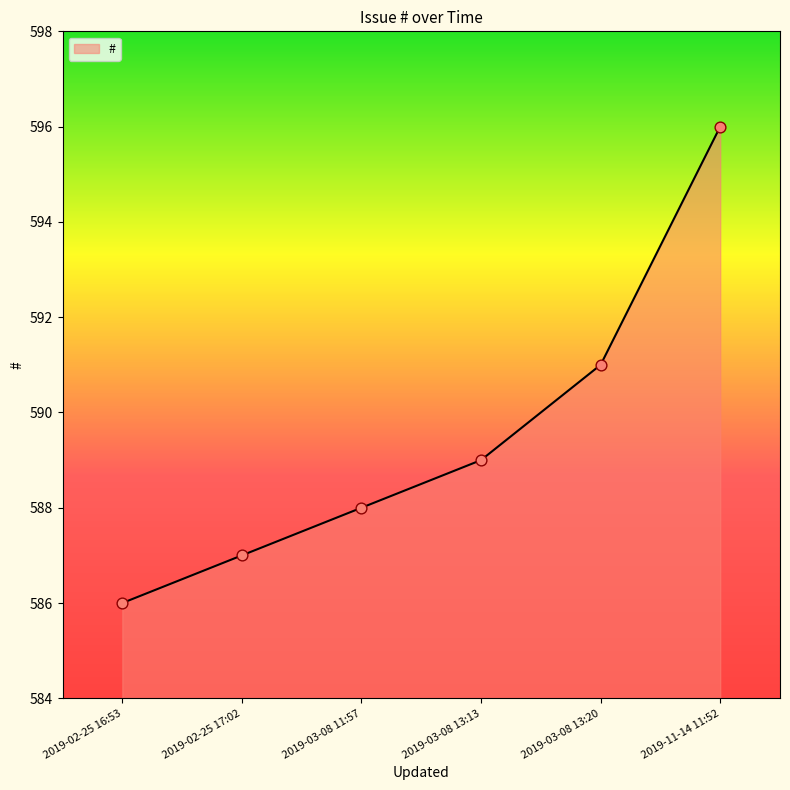

What is the ratio of the value at 2019-03-08 13:13 to the value at 2019-03-08 13:20?

1.0